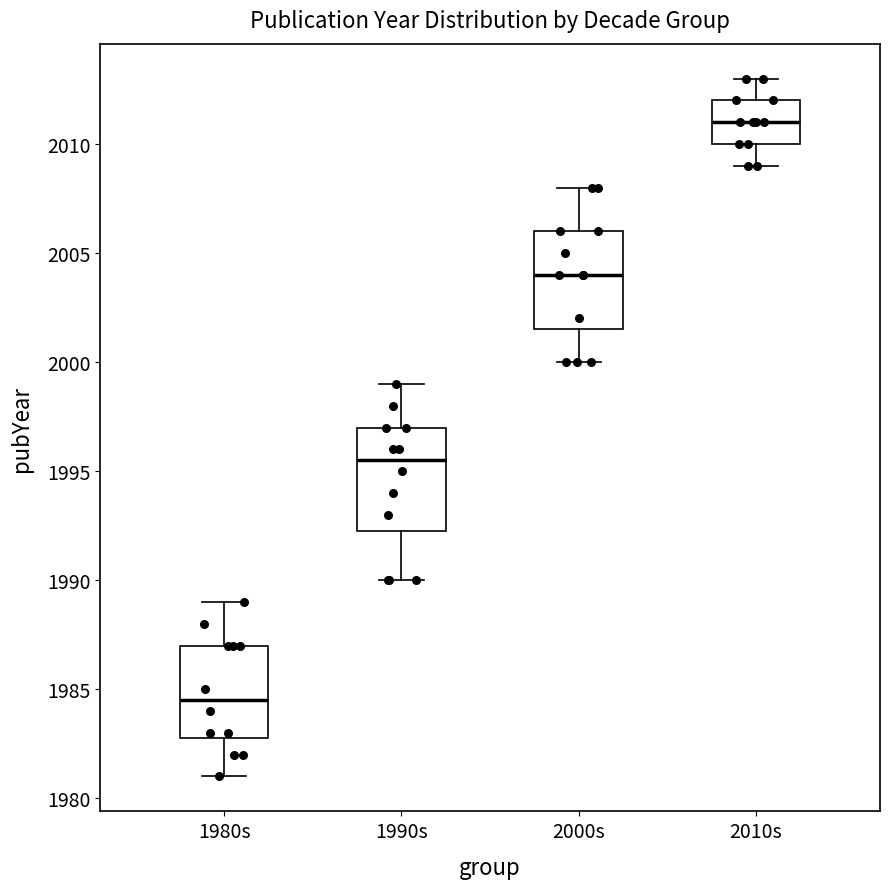

Reading left to right, read every box against the y-axis: the position of its median line, the range the box covers, and the ends of its whiskers. The values are not printed on the chart, so give them approximately, as read against the axis.

1980s: median 1984.5, box 1983.0 to 1987.0, whiskers 1981.0 to 1989.0
1990s: median 1995.5, box 1992.5 to 1997.0, whiskers 1990.0 to 1999.0
2000s: median 2004.0, box 2001.5 to 2006.0, whiskers 2000.0 to 2008.0
2010s: median 2011.0, box 2010.0 to 2012.0, whiskers 2009.0 to 2013.0